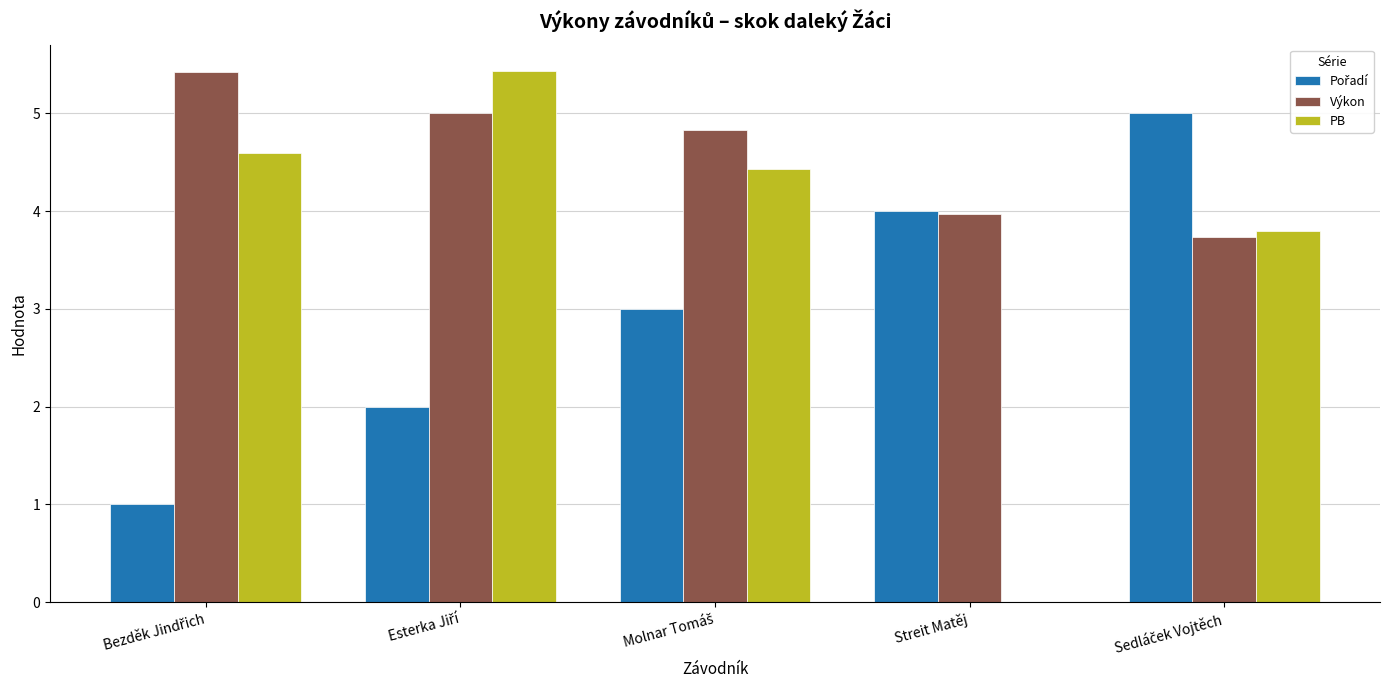

What is the highest value of the PB series?

5.4